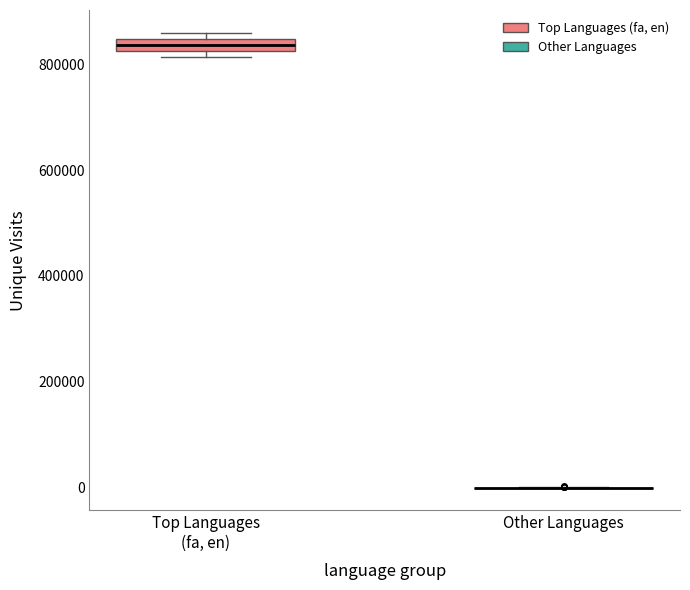

Where is the upper edge of the box for Top Languages (fa, en) on the y-axis? The values are not printed on the chart, so give them approximately, as read against the axis.

840000